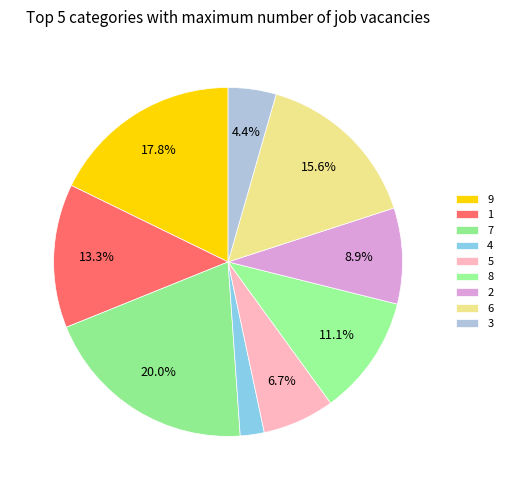

How many segments does this pie chart have?

9